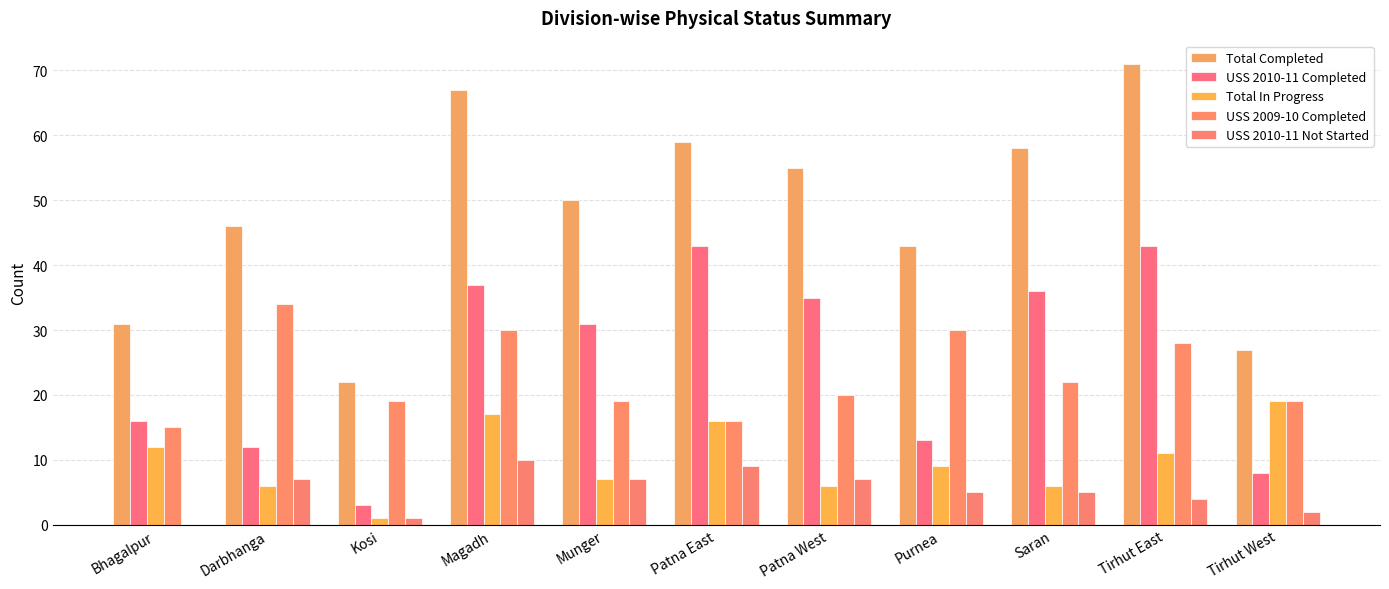

What position from the right is Munger?

7